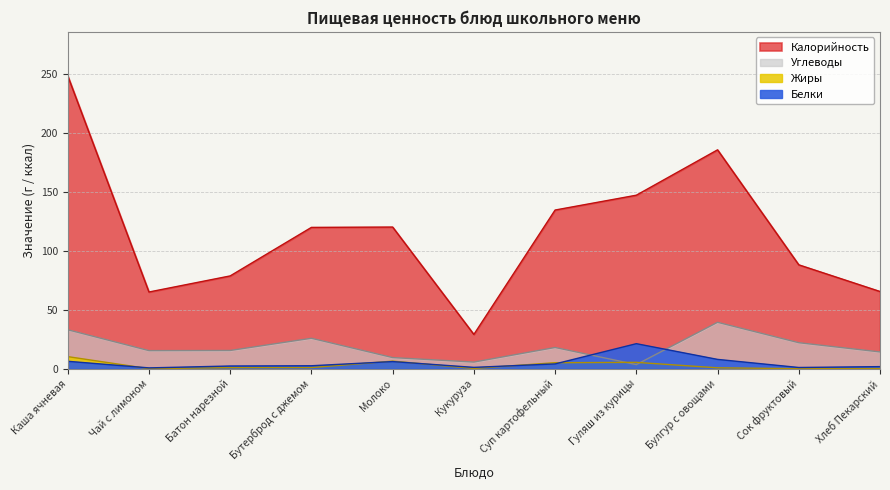

How many values in Жиры are above zero?

9